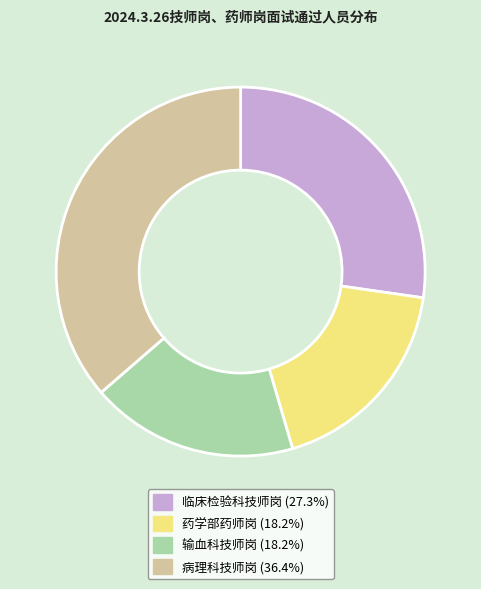

How many segments does this pie chart have?

4